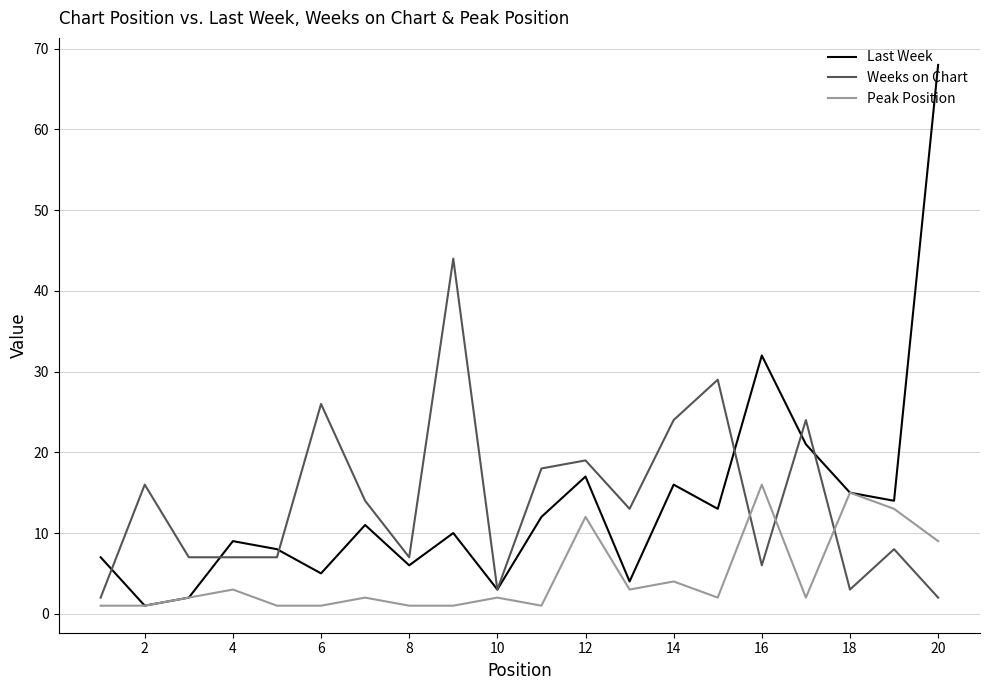

What are all the series names shown in the legend?

Last Week, Weeks on Chart, Peak Position